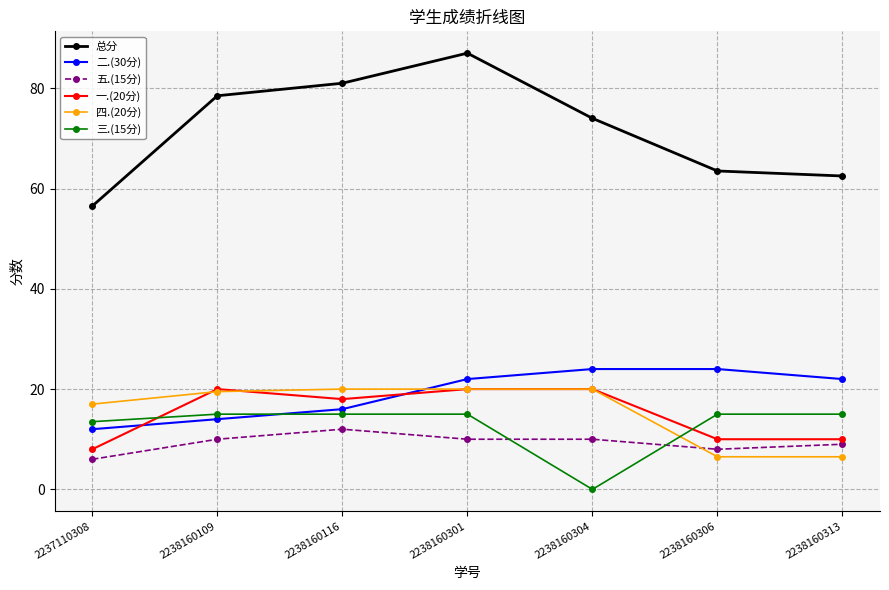

At which category does 总分 reach its first local peak?

2238160301